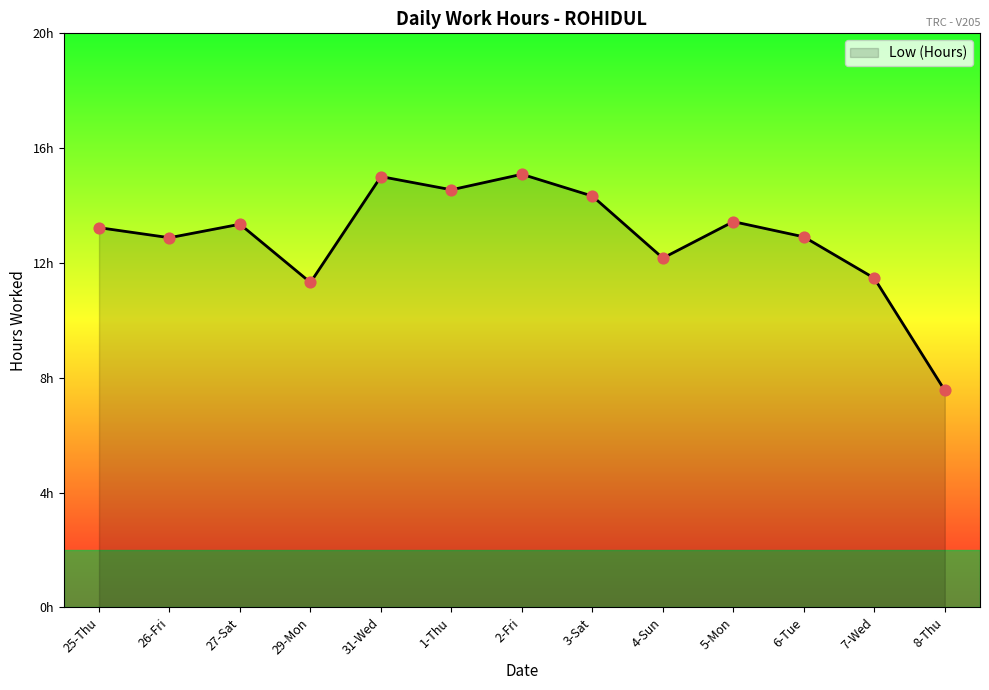

Approximately how many times larger is the value at 3-Sat compared to 7-Wed?

1.2